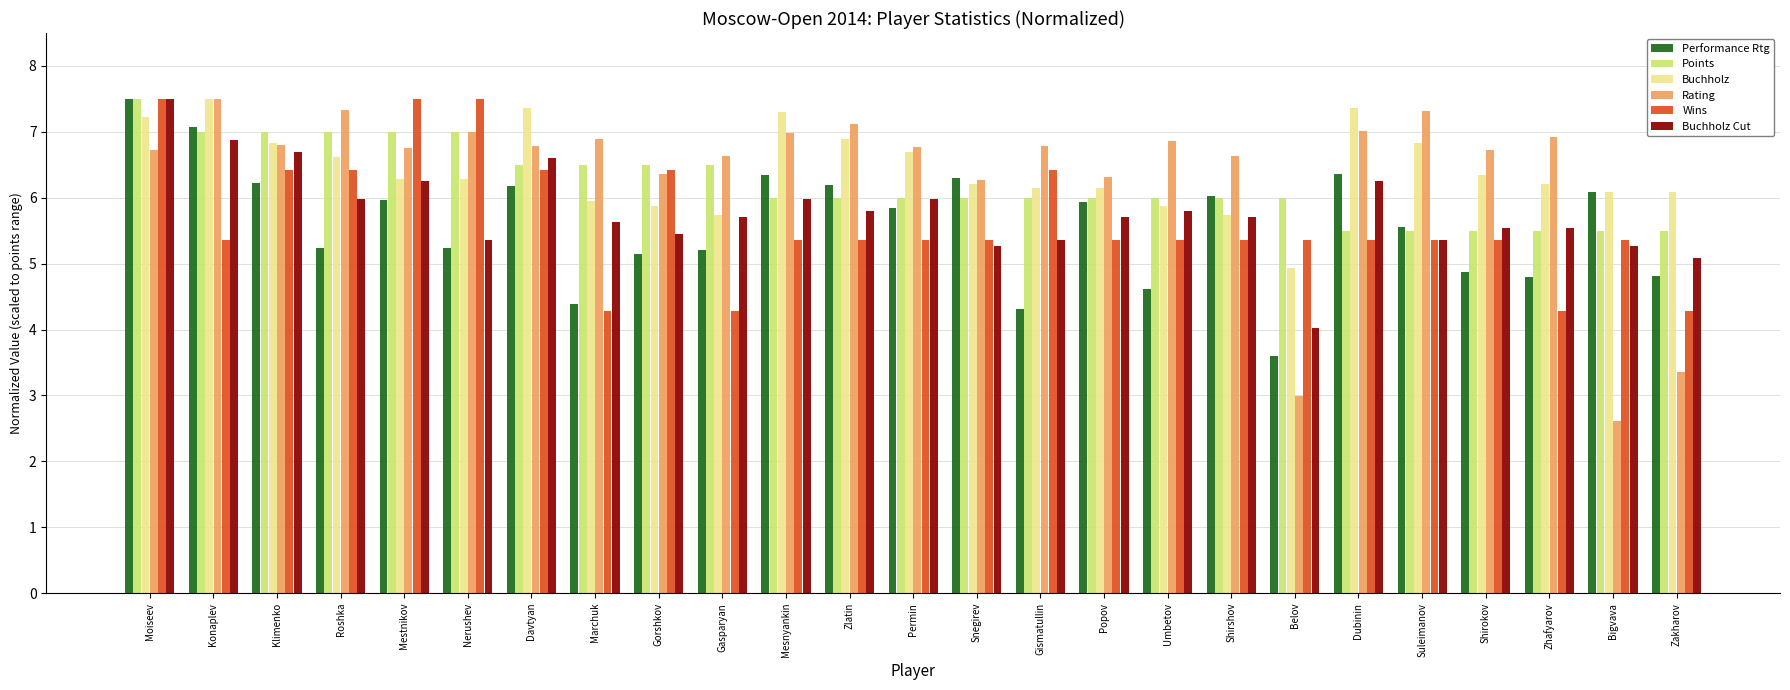

What are all the series names shown in the legend?

Performance Rtg, Points, Buchholz, Rating, Wins, Buchholz Cut